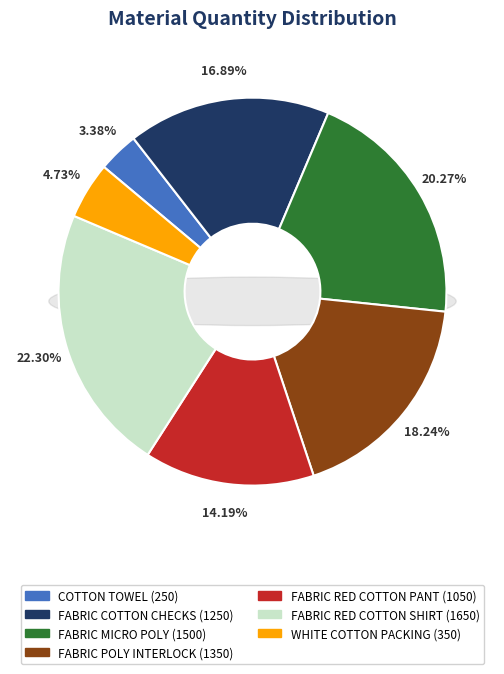

Count the number of slices in the pie.

7